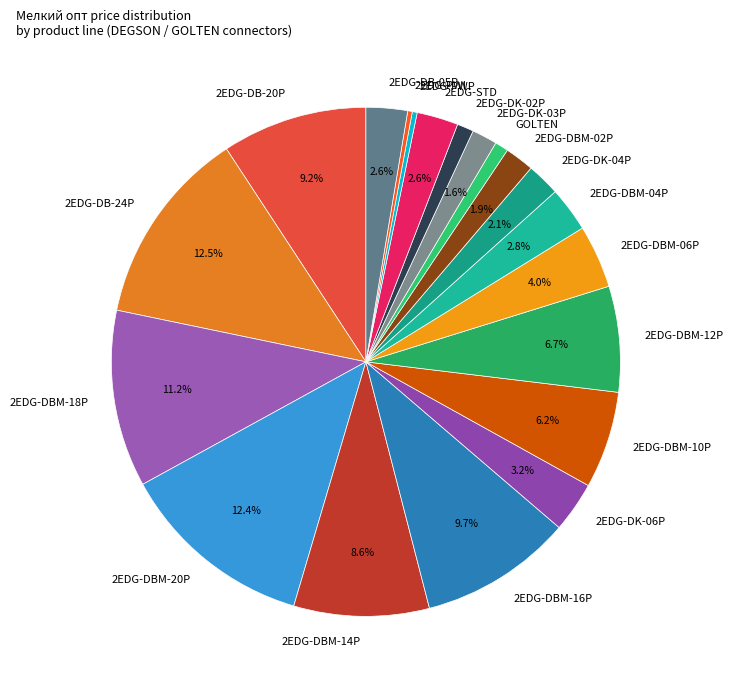

Approximately how many times larger is the value at 2EDG-DBM-20P compared to 2EDG-DBM-04P?

4.4